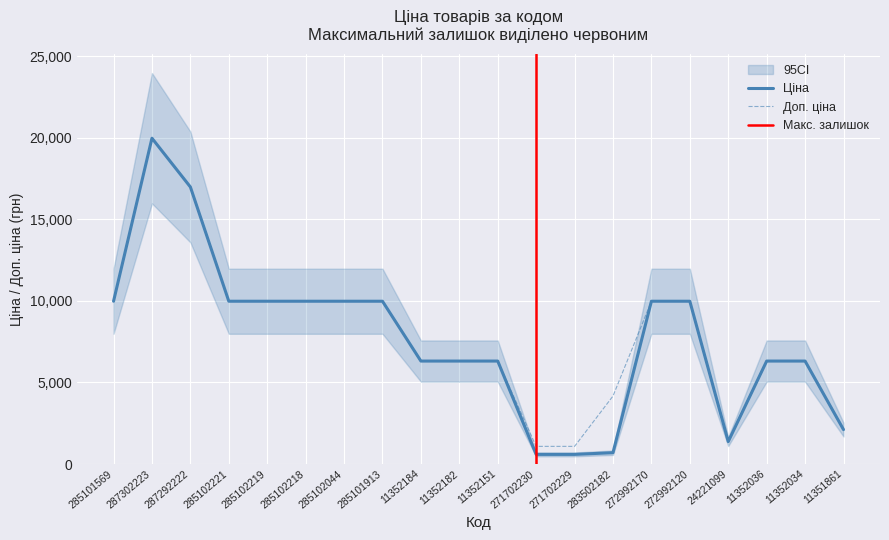

What is the sum of all Доп. ціна values?

158096.0